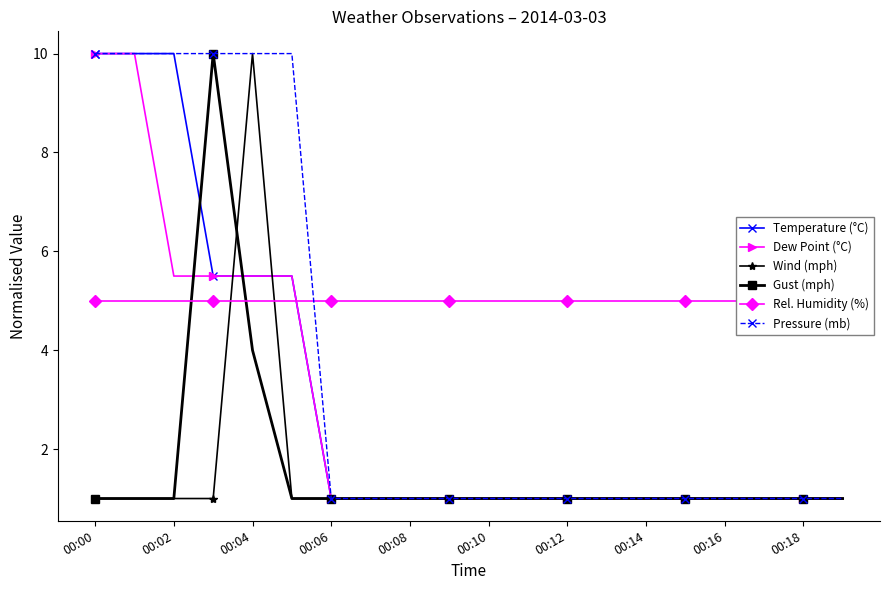

True or false: Temperature (°C) and Dew Point (°C) intersect in this chart.

False